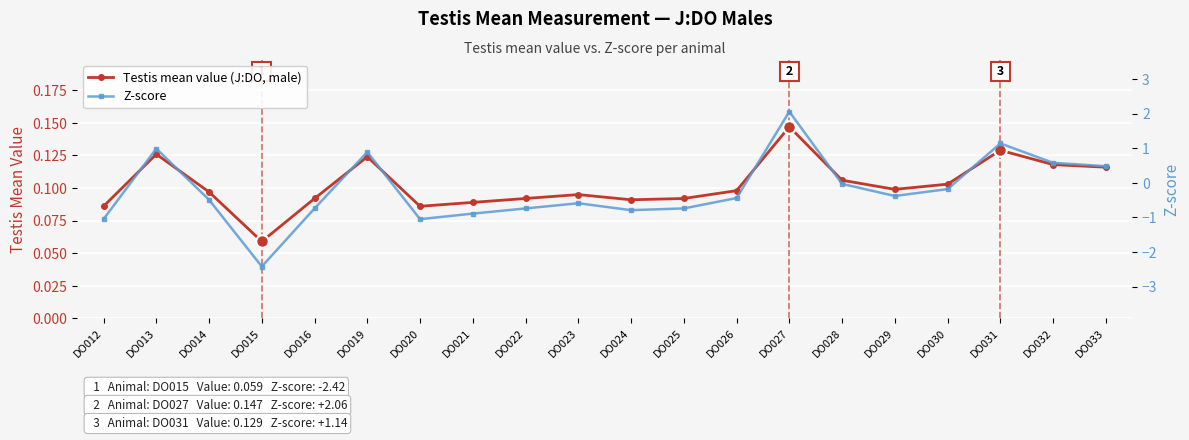

Is this an area chart (filled region under the line)?

No